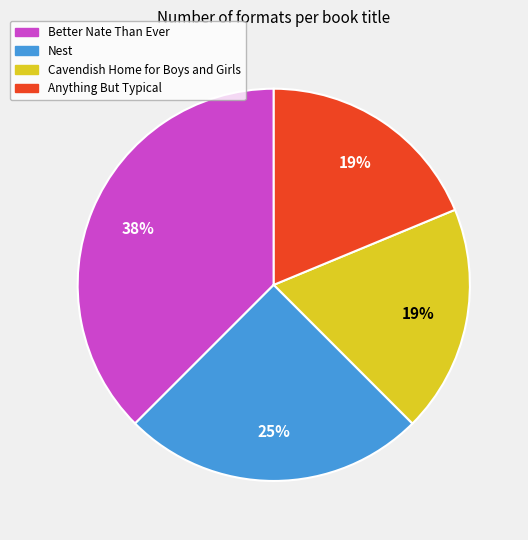

To the nearest percent, what percentage of the pie is Cavendish Home for Boys and Girls?

19%